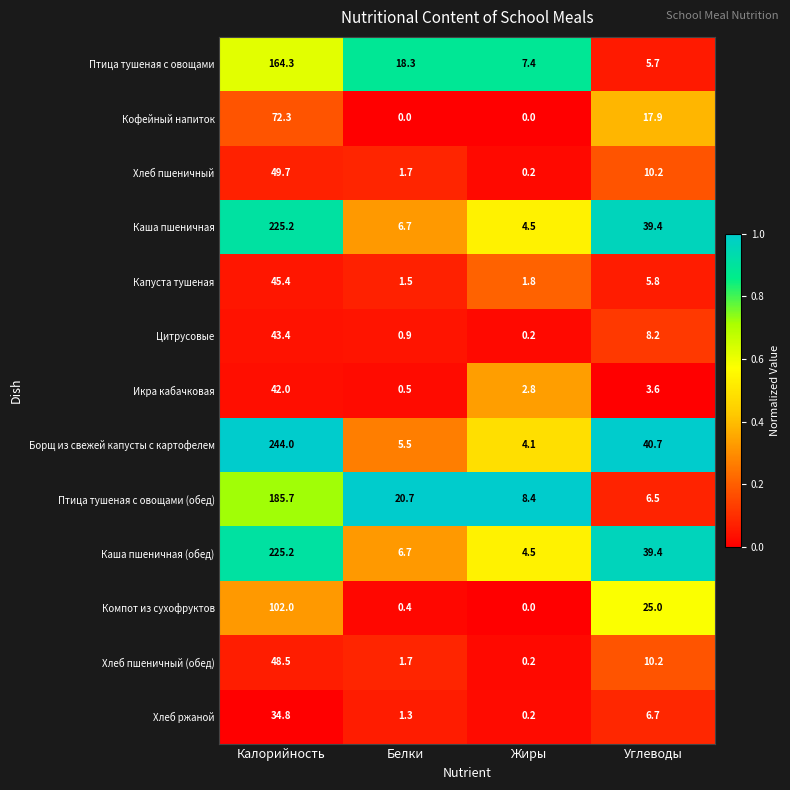

Which series has the largest range (max minus min)?

Борщ из свежей капусты с картофелем